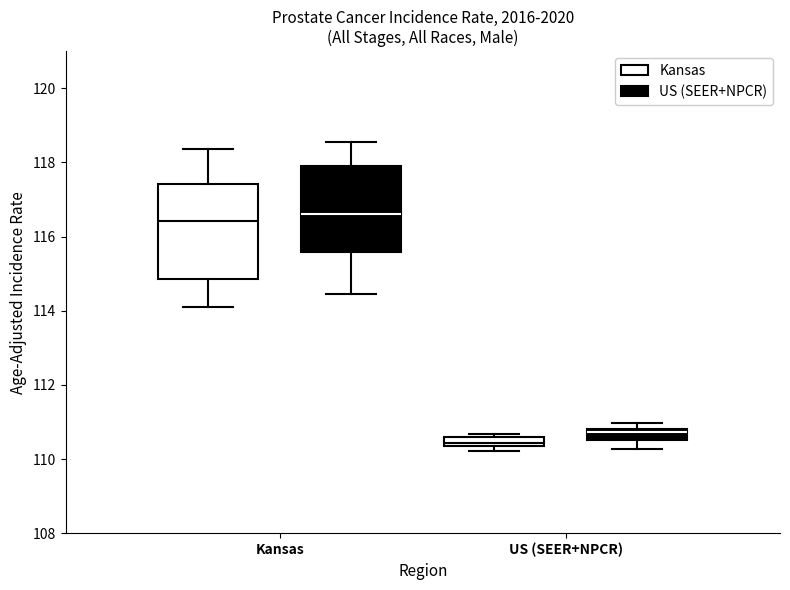

Where is the lower edge of the box for Kansas (US (SEER+NPCR)) on the y-axis? The values are not printed on the chart, so give them approximately, as read against the axis.

115.6